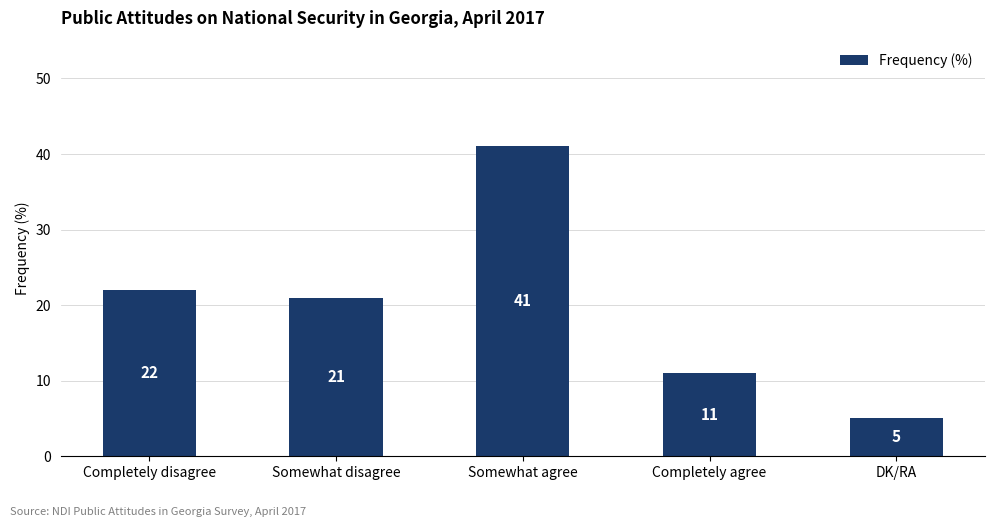

List the labels in order of value, smallest first.

DK/RA, Completely agree, Somewhat disagree, Completely disagree, Somewhat agree